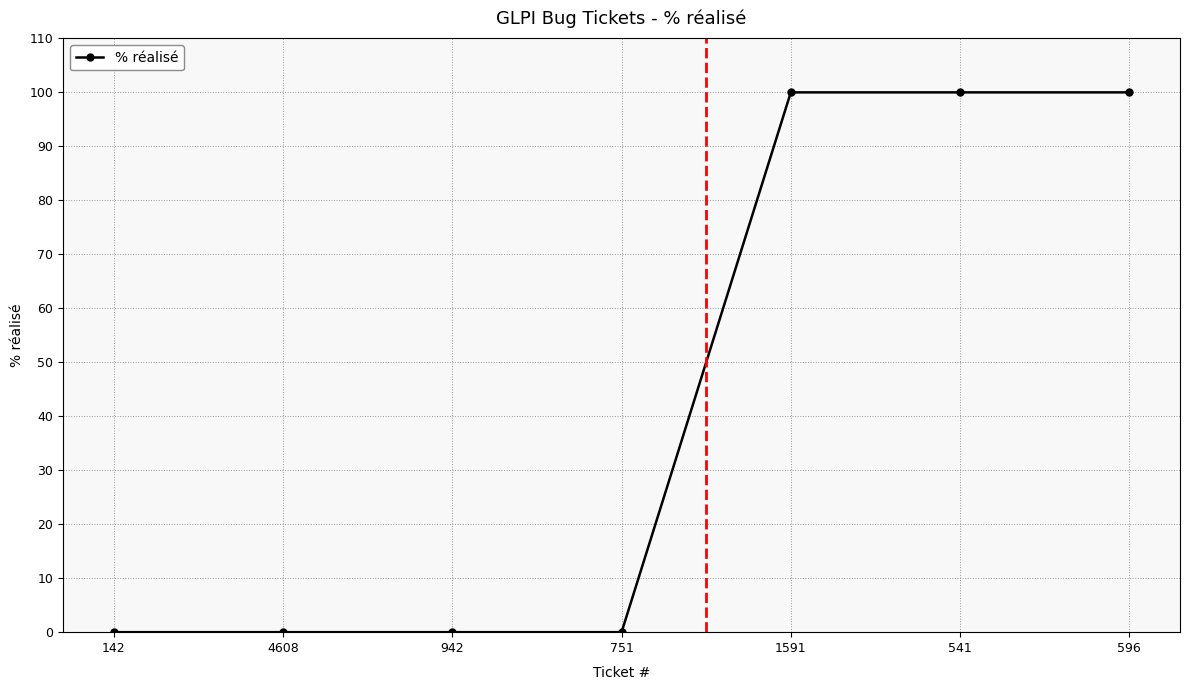

Is it true that the value at 142 is 37?

False